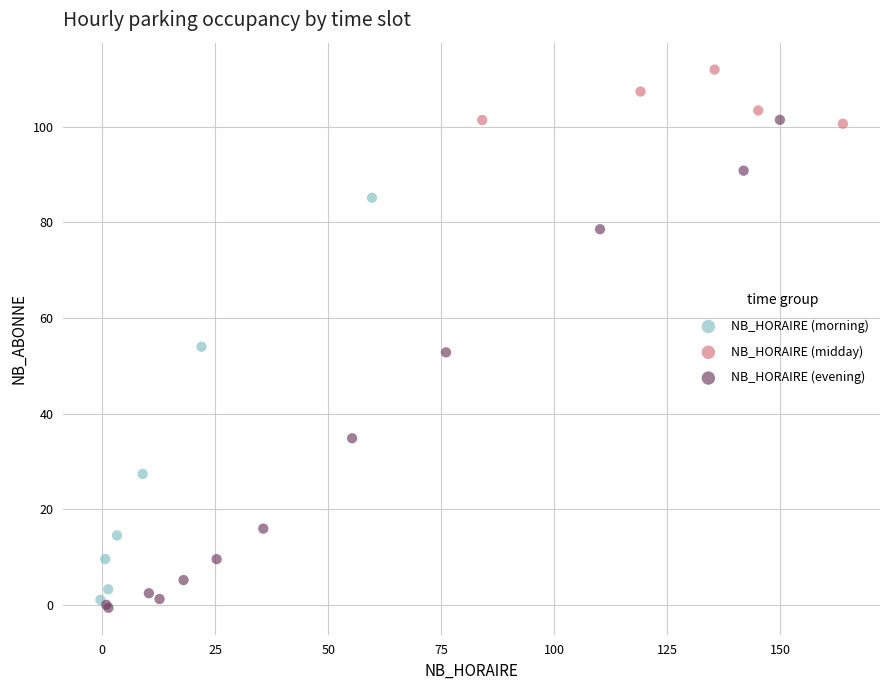

Which series reaches the minimum Y coordinate?

NB_HORAIRE (evening)